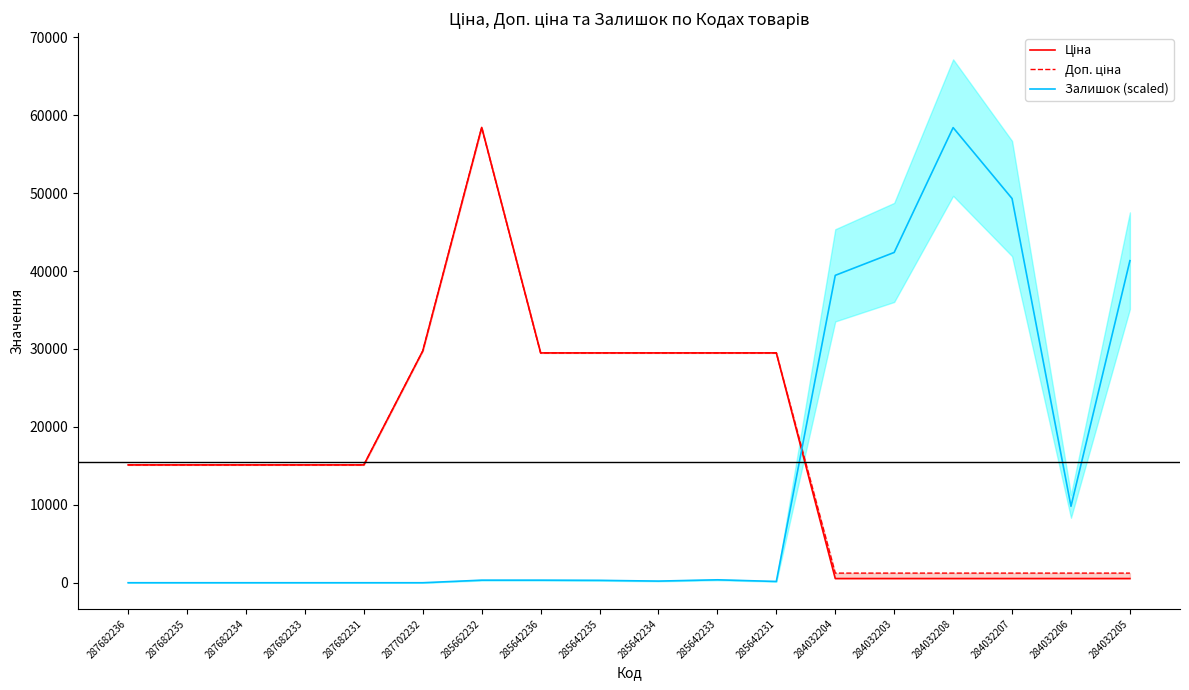

Which series has the largest total across all categories?

Доп. ціна